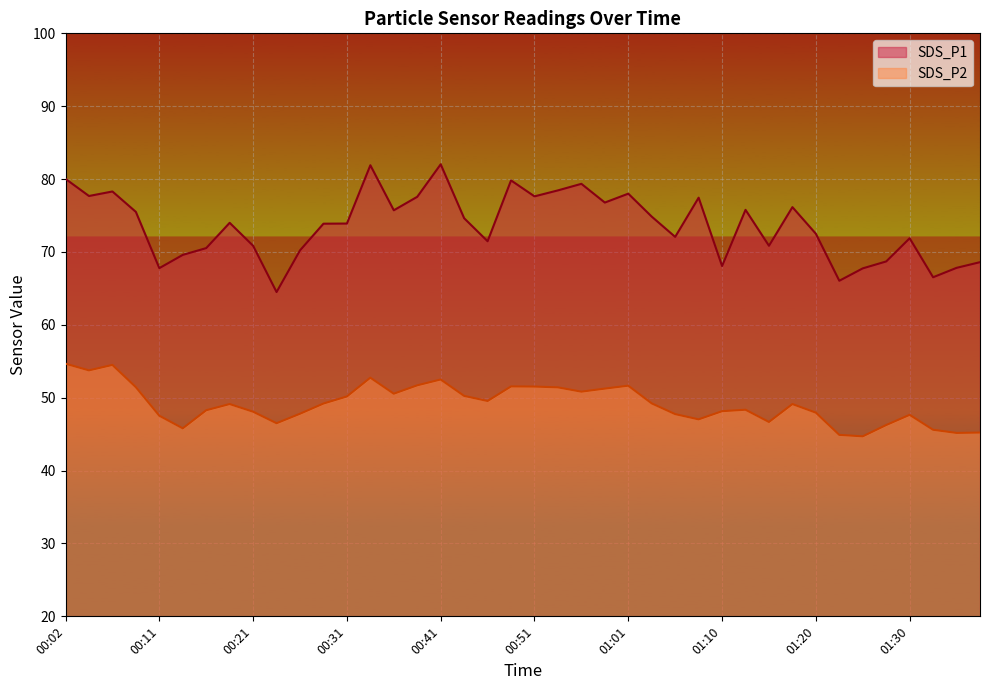

True or false: SDS_P2 and SDS_P1 intersect in this chart.

False